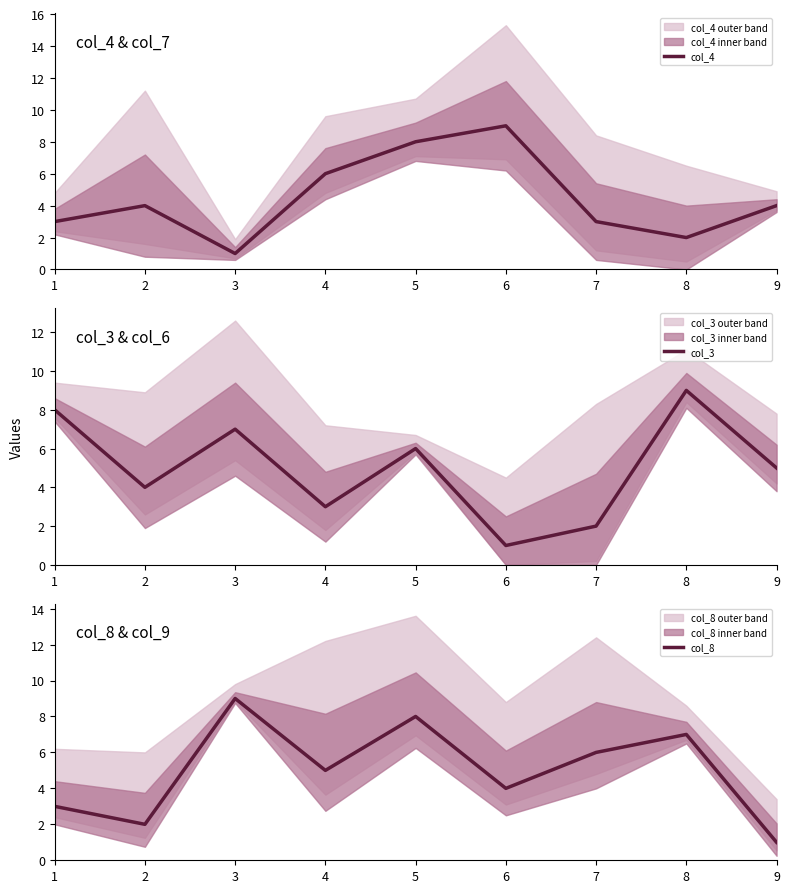

Reading right to left, list all the values displayed in this chart.

col_4: 9=4	8=2	7=3	6=9	5=8	4=6	3=1	2=4	1=3
col_3: 9=5	8=9	7=2	6=1	5=6	4=3	3=7	2=4	1=8
col_8: 9=1	8=7	7=6	6=4	5=8	4=5	3=9	2=2	1=3